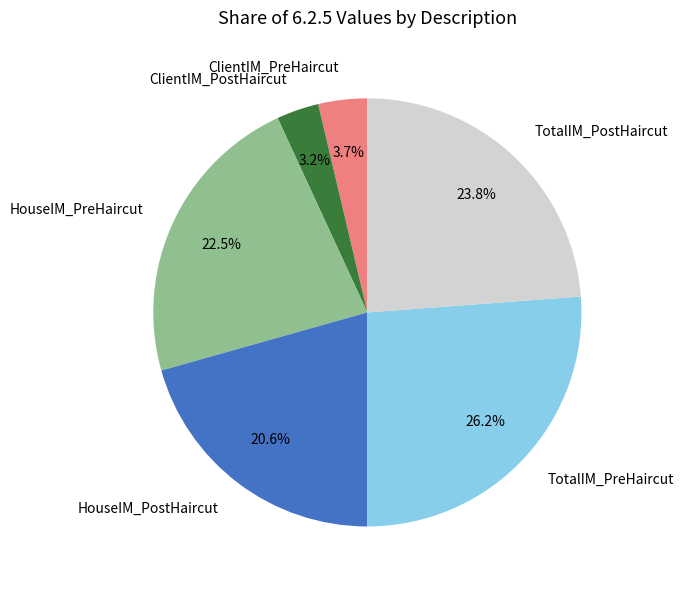

Which has a higher value, ClientIM_PostHaircut or HouseIM_PostHaircut?

HouseIM_PostHaircut